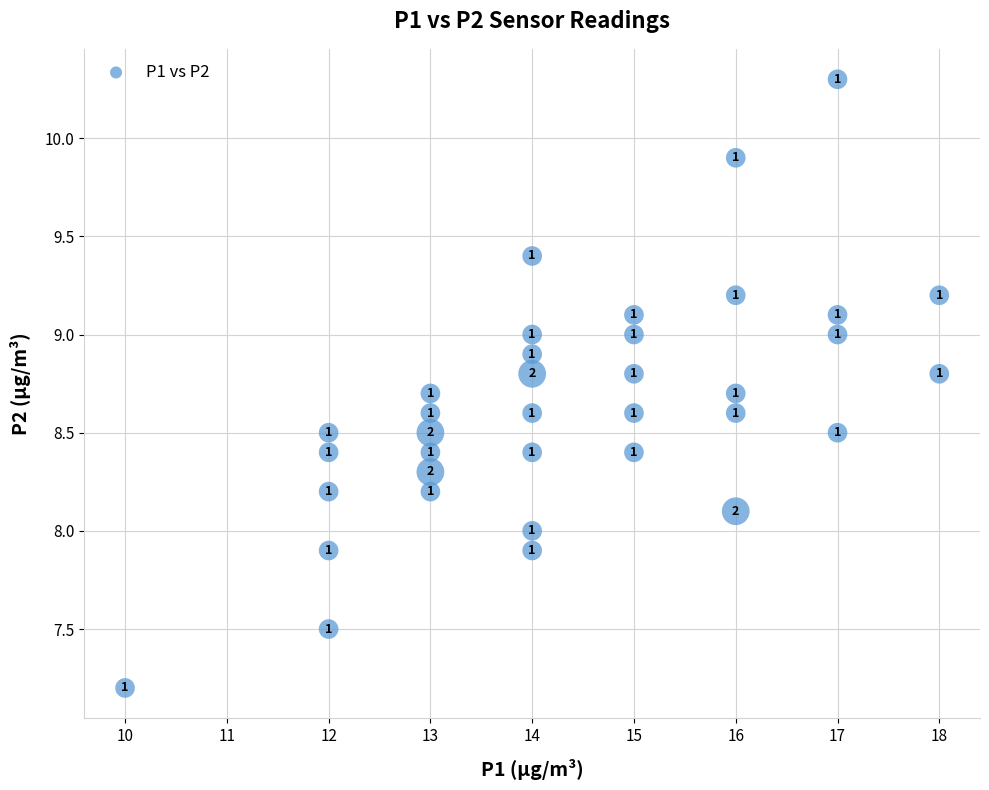

What Y value in the scatter plot is closest to 8?

8.0